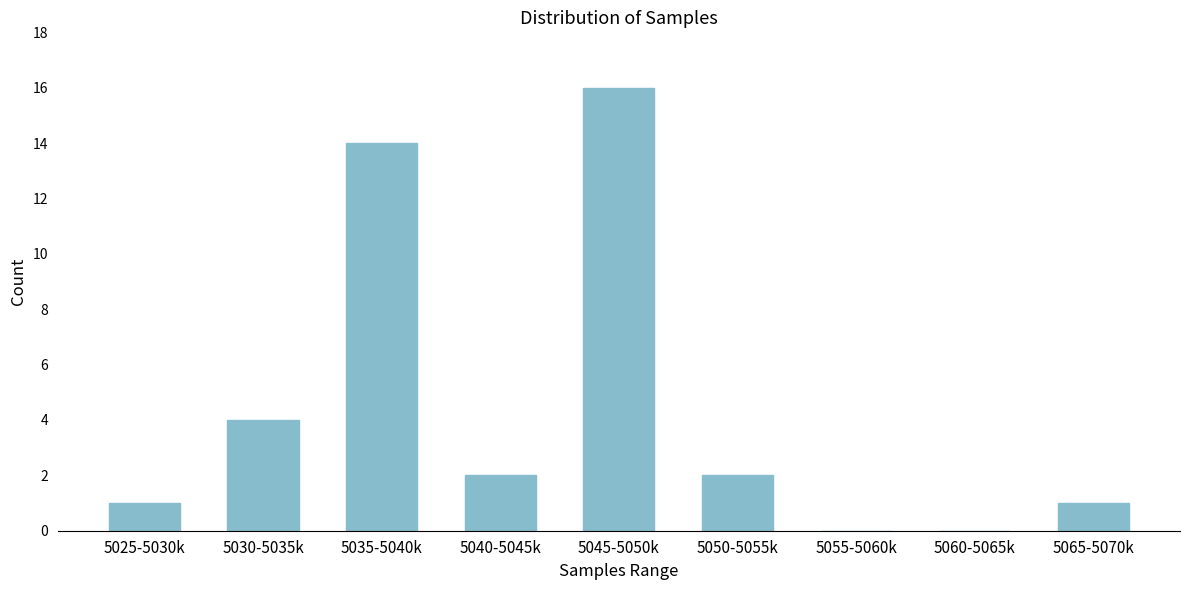

Reading left to right, what are all the values shown in this chart?

5025-5030k=1	5030-5035k=4	5035-5040k=14	5040-5045k=2	5045-5050k=16	5050-5055k=2	5055-5060k=0	5060-5065k=0	5065-5070k=1